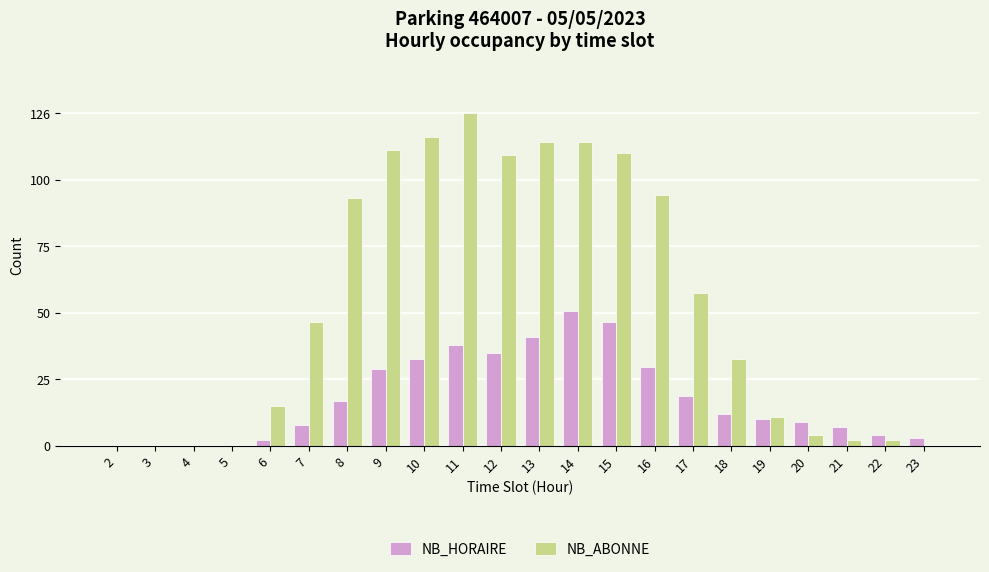

The NB_ABONNE series shows 0 at 2. True or false?

True